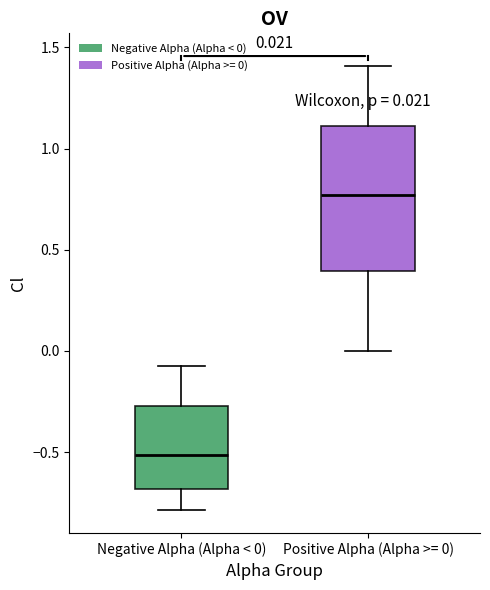

Which box's median line is the highest?

Positive Alpha (Alpha >= 0)